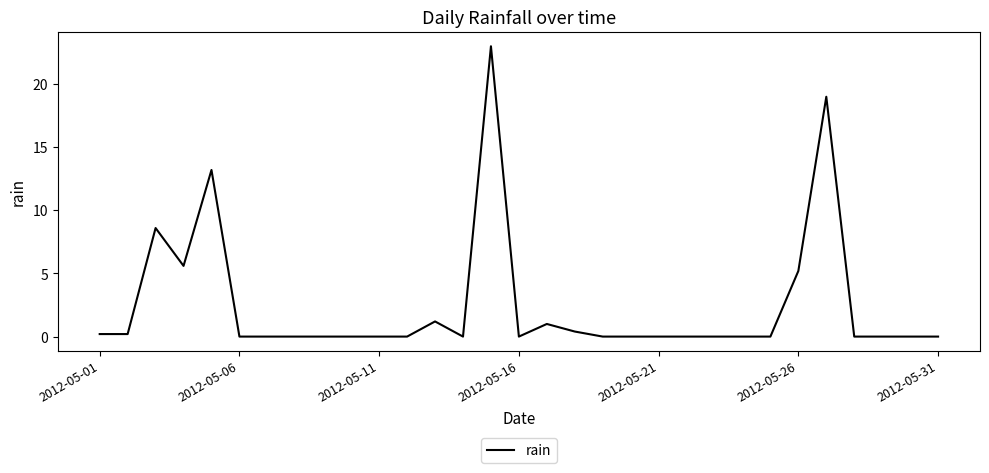

Is this an area chart (filled region under the line)?

No